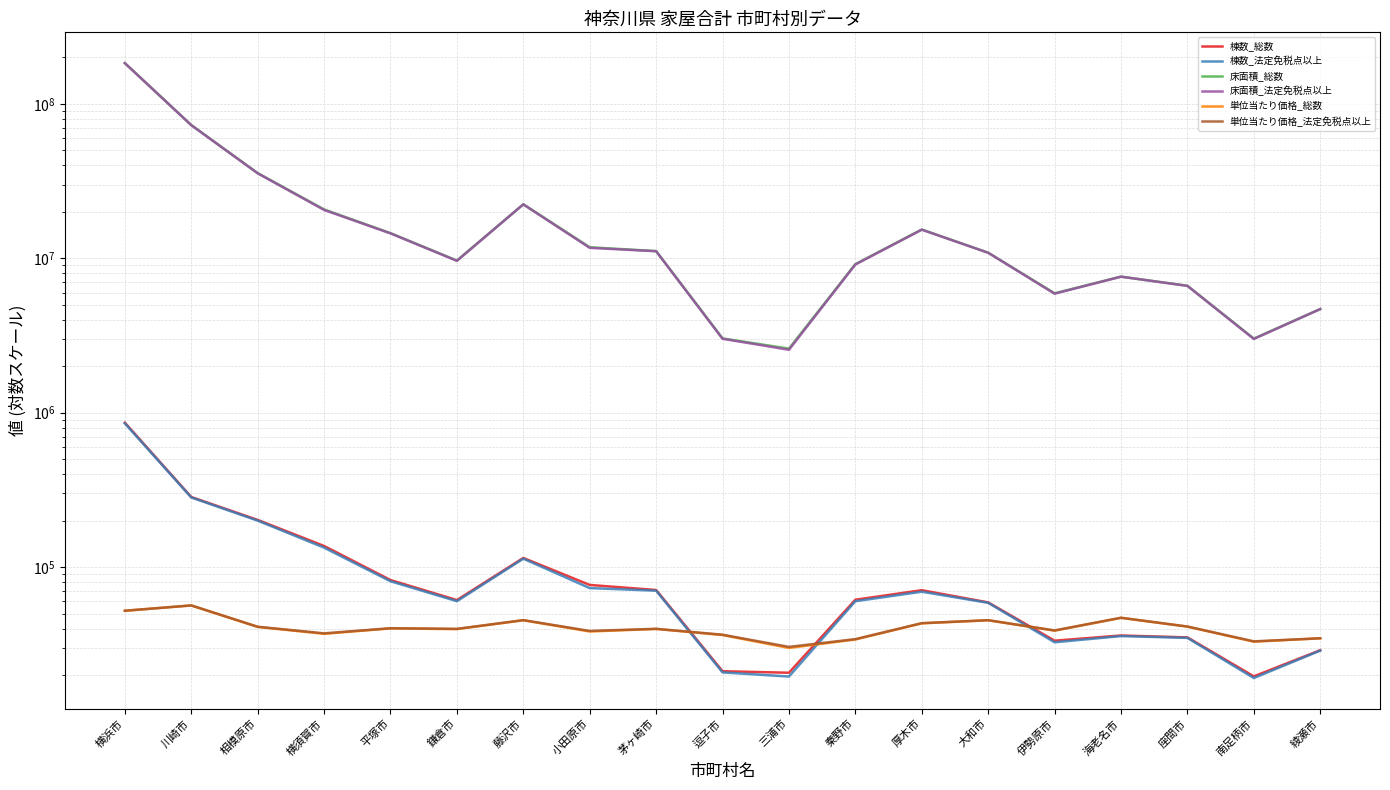

What is the difference between the maximum and minimum values in the 床面積_総数 series?

181266131